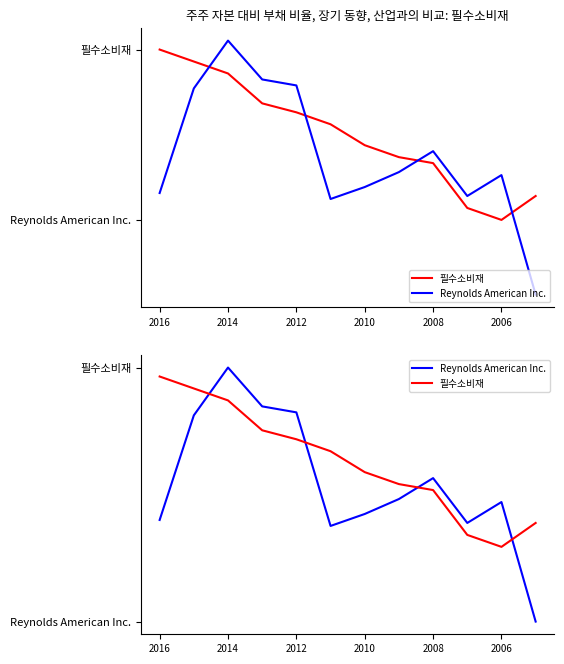

What is the value of the 필수소비재 point at the 11th from the left?

0.5